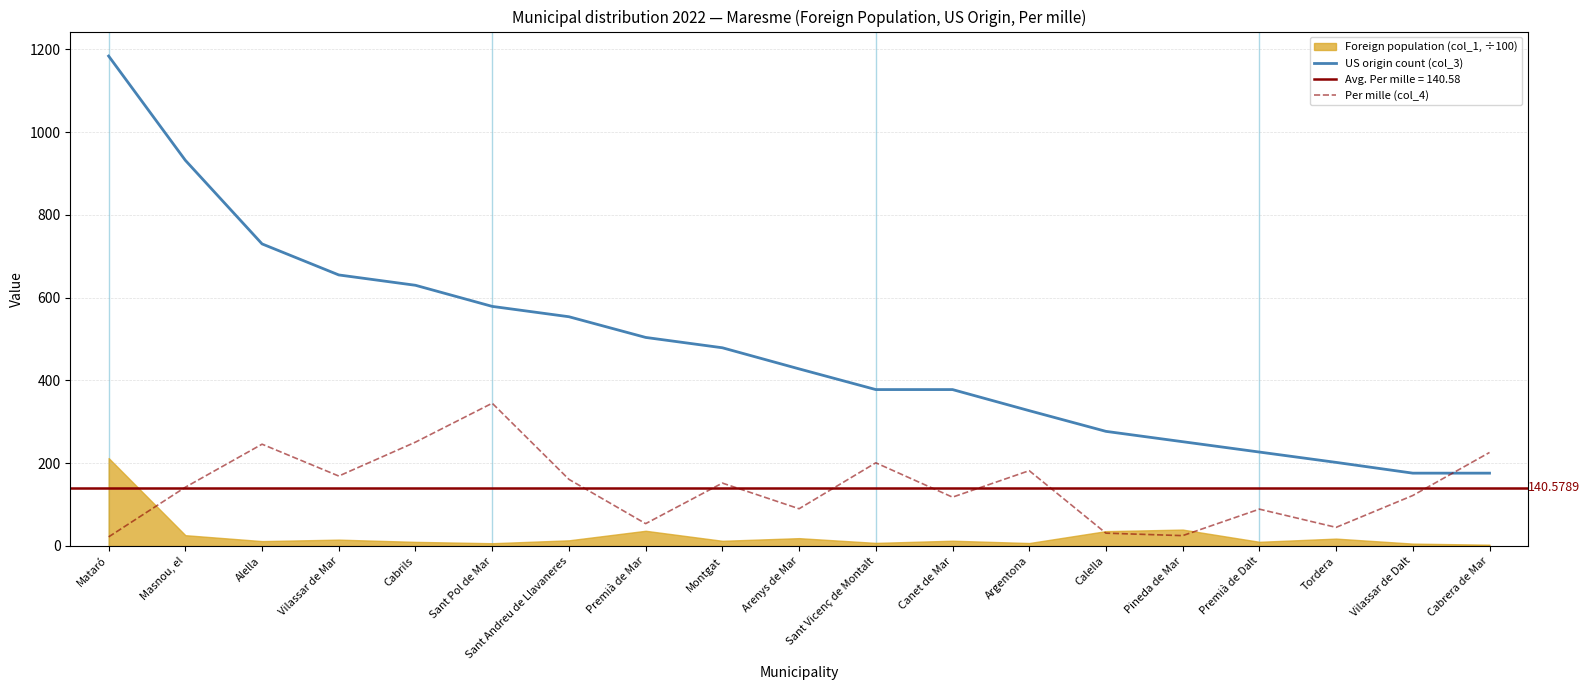

What is the label of the 9th point from the left?

Montgat